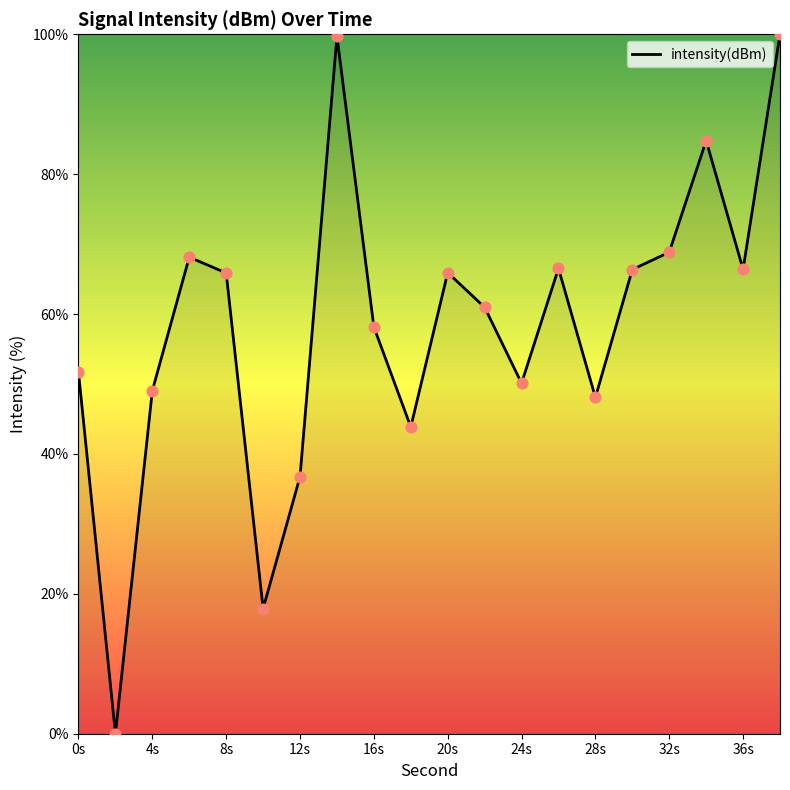

What is the difference between the maximum and minimum values?

100.0